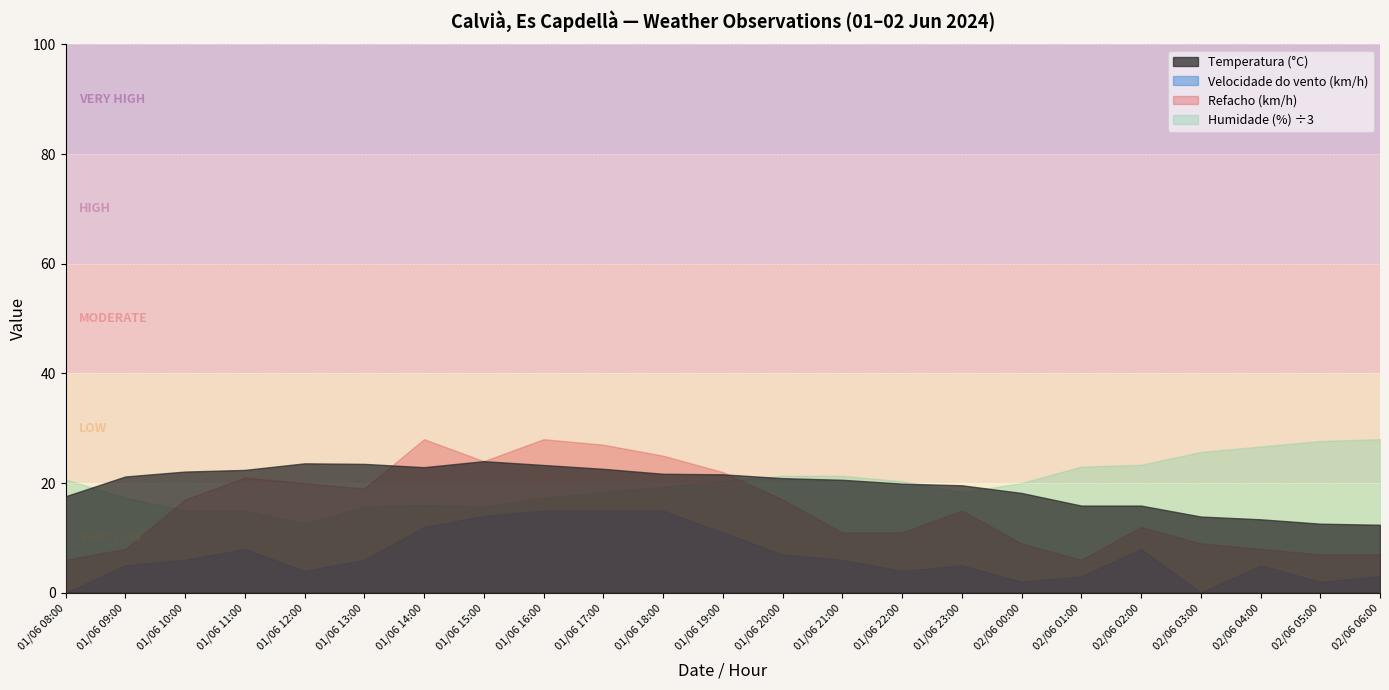

What is the value of the Temperatura (°C) point at the 3rd from the left?

22.1